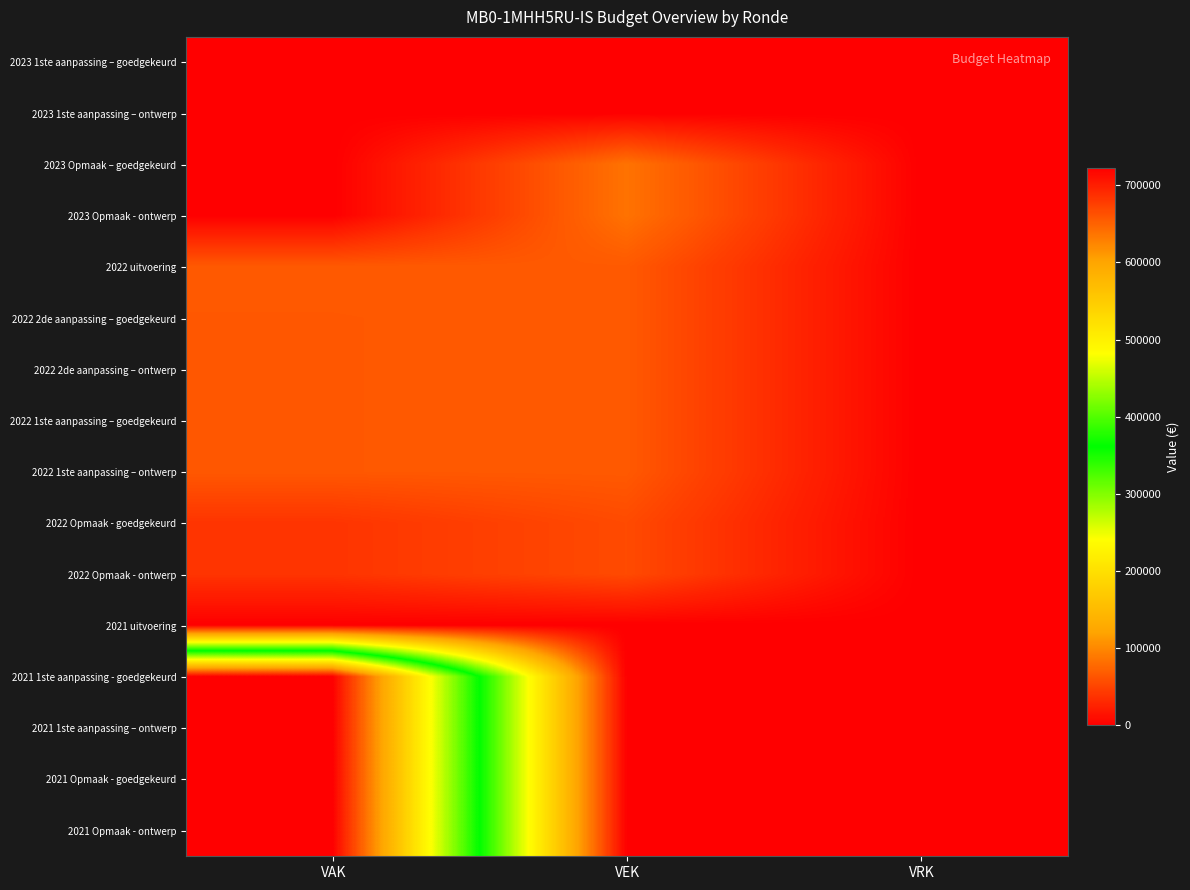

At which category is the sum across all series the highest?

VAK